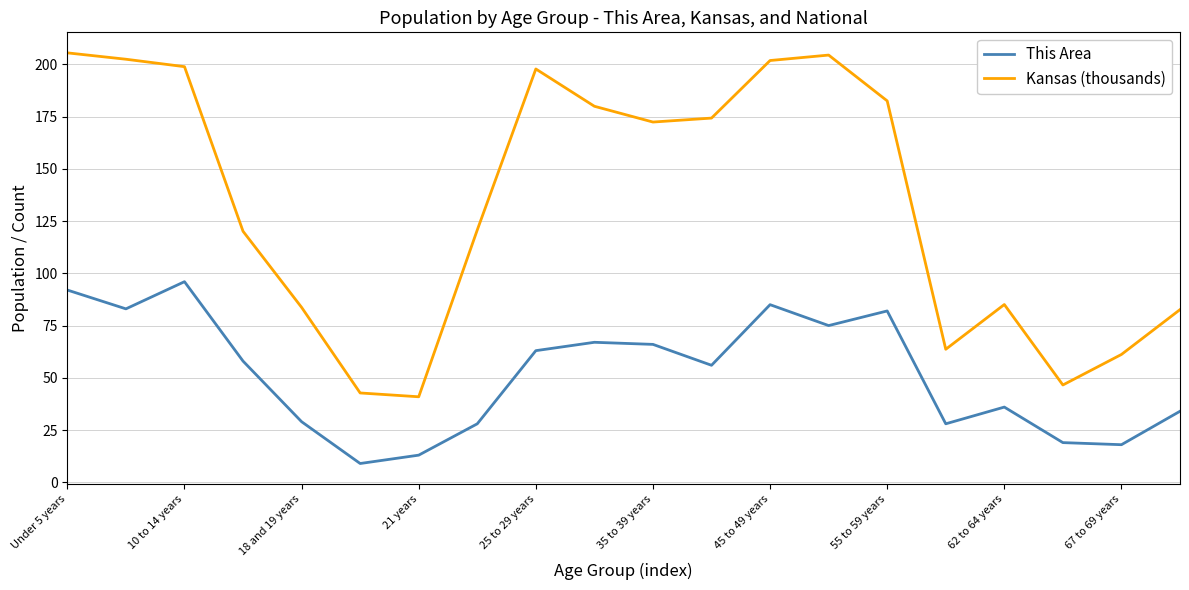

True or false: This Area and Kansas (thousands) cross at least once.

False